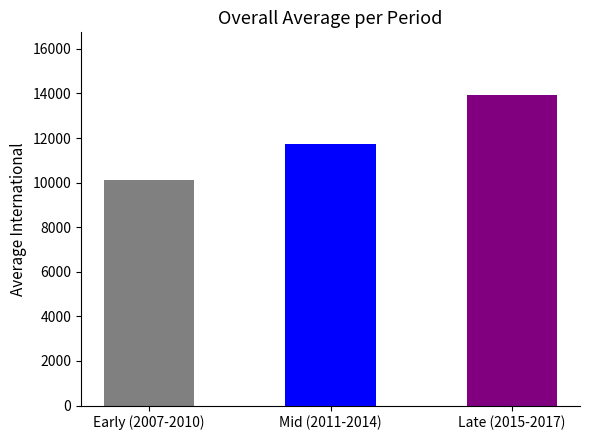

Reading left to right, list all the values displayed in this chart.

Early (2007-2010)=10096.4	Mid (2011-2014)=11721.7	Late (2015-2017)=13952.5